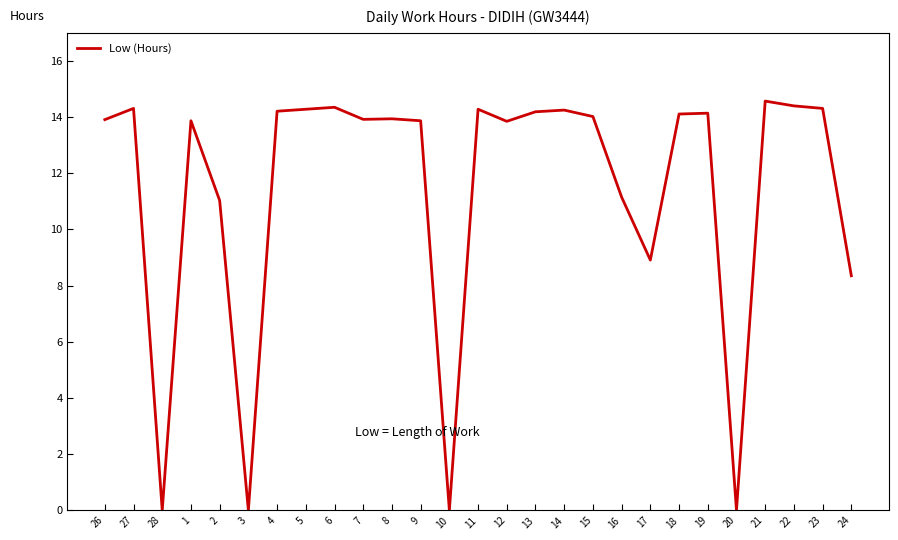

True or false: there are more than 0 points higher than both neighbors.

True